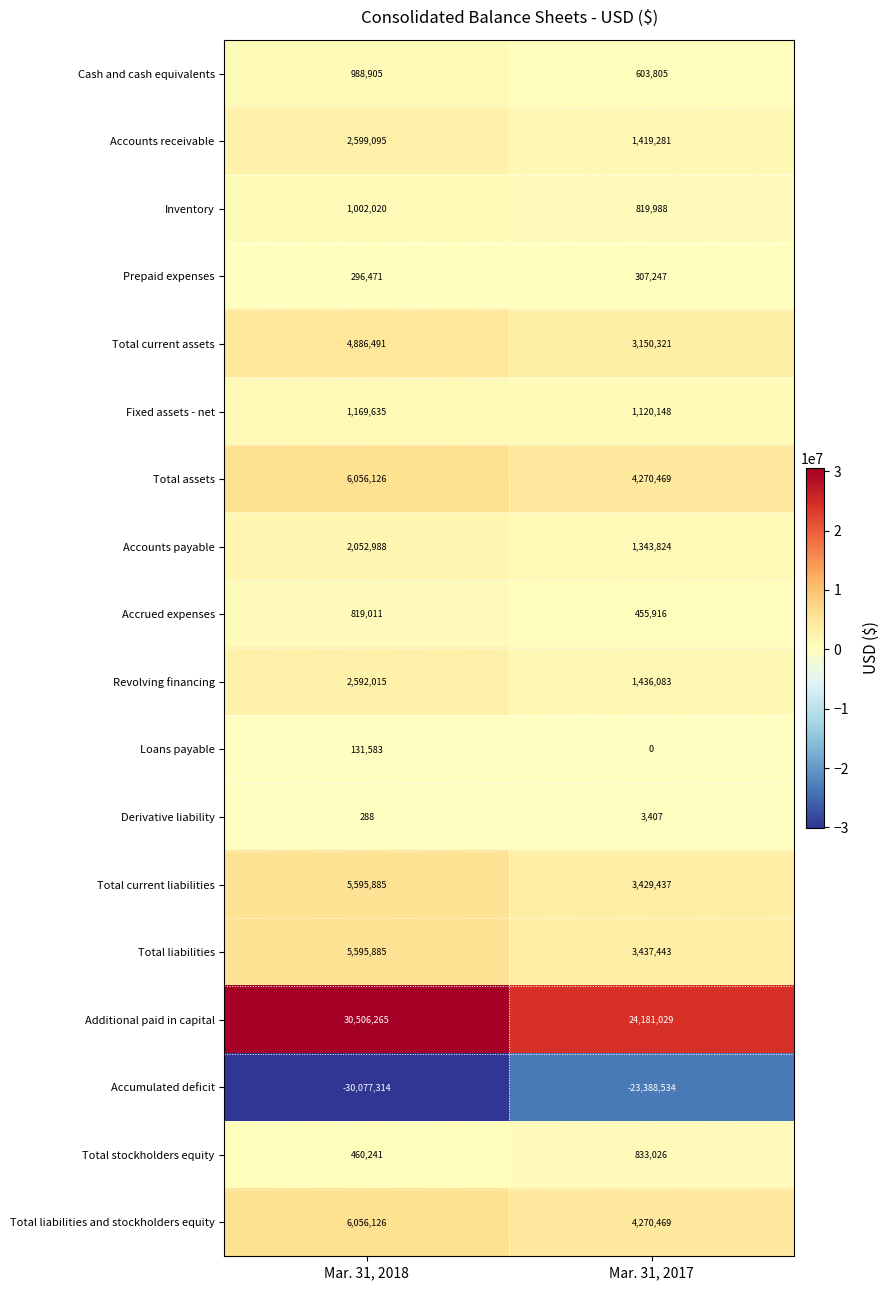

True or false: Accrued expenses has a value of 697046 at Mar. 31, 2017.

False